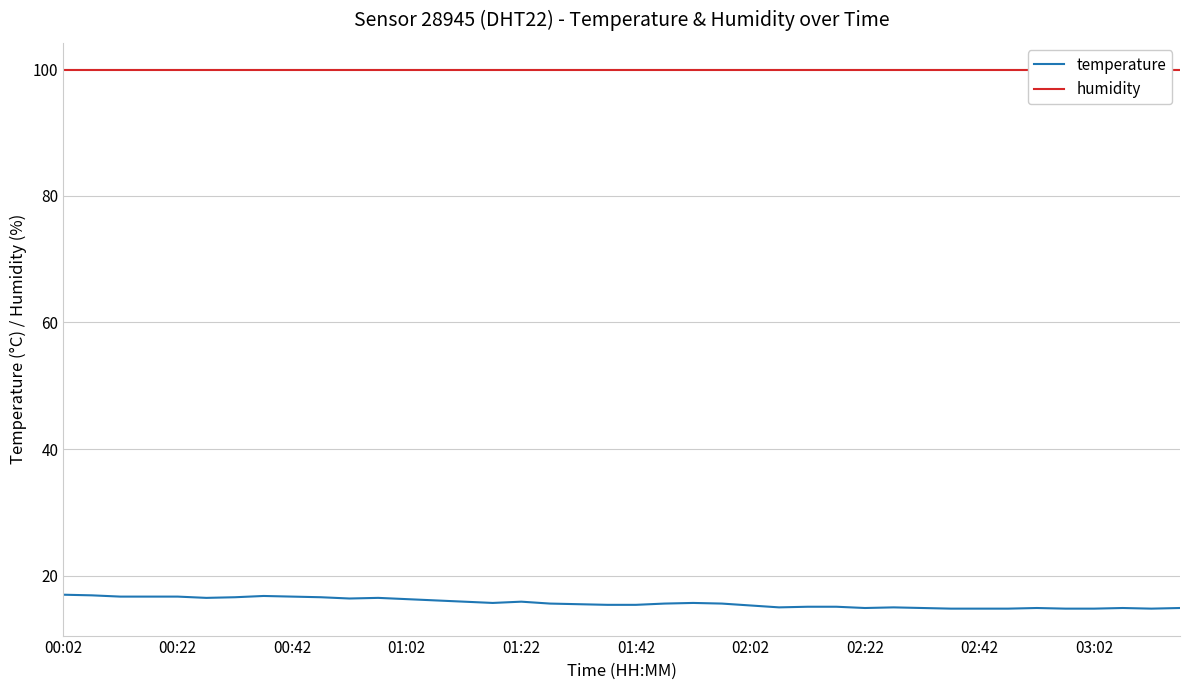

At 15, list the series in order from largest to smallest.

humidity, temperature